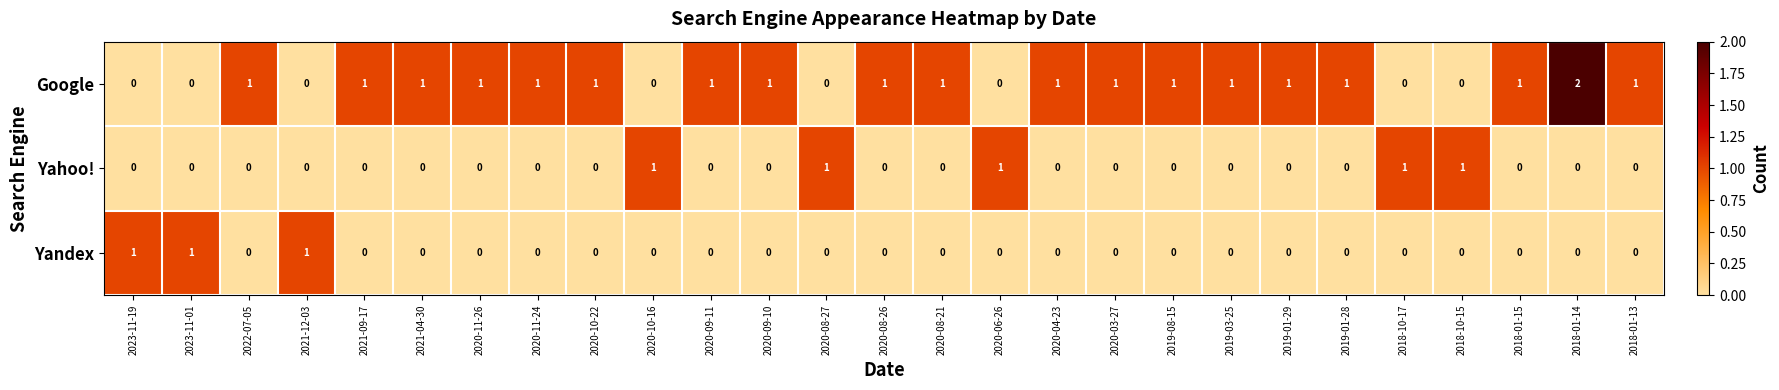

At which category is the sum across all series the highest?

2018-01-14